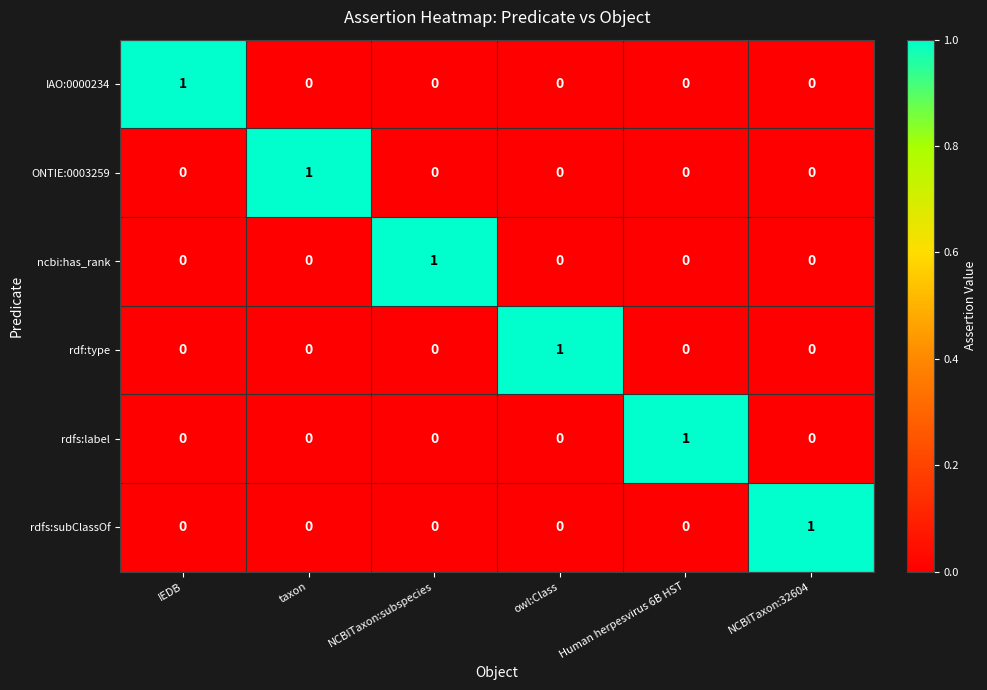

What is the difference between the highest and lowest values at taxon?

1